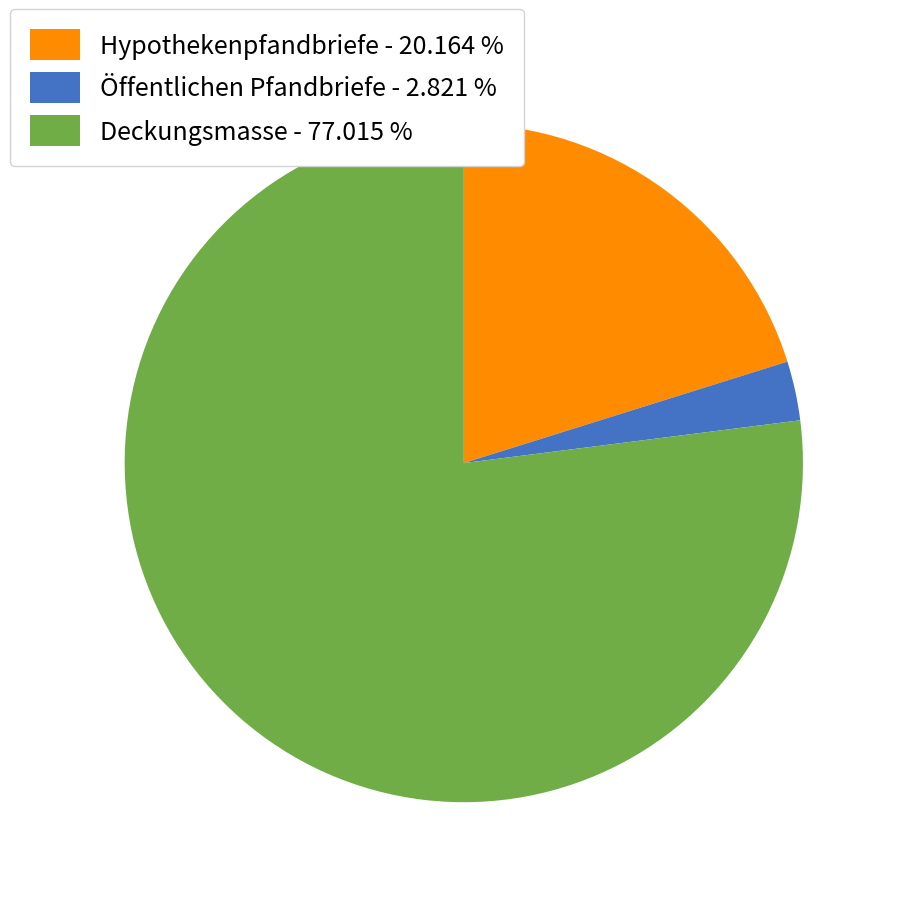

Combined, do Öffentlichen Pfandbriefe - 2.821 % and Deckungsmasse - 77.015 % account for over 50%?

Yes